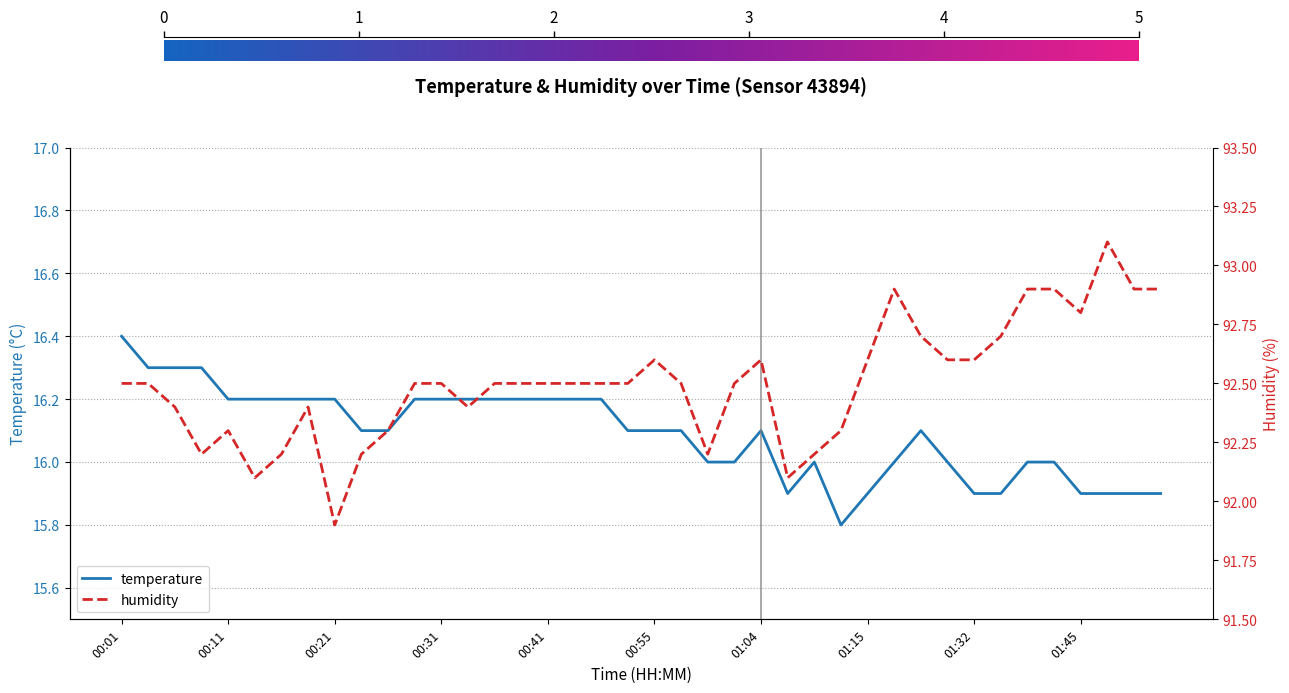

What is the value of the temperature point at the 38th from the left?

15.9